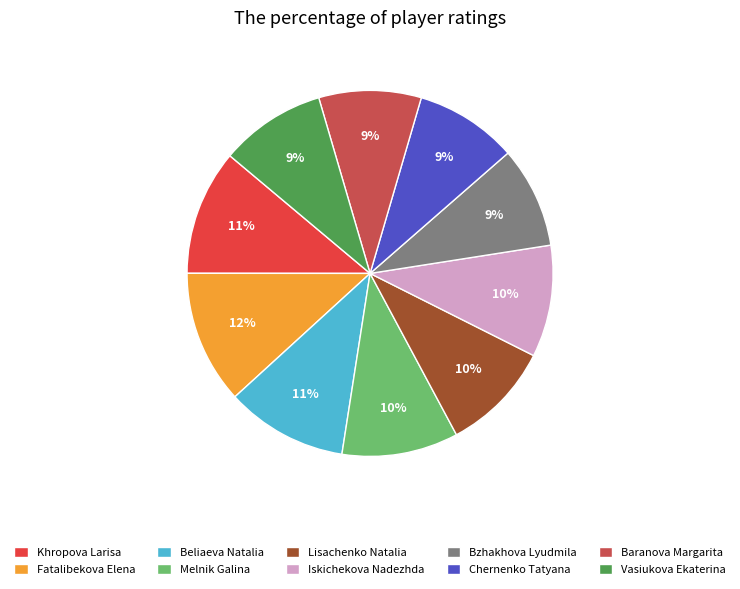

How many segments does this pie chart have?

10